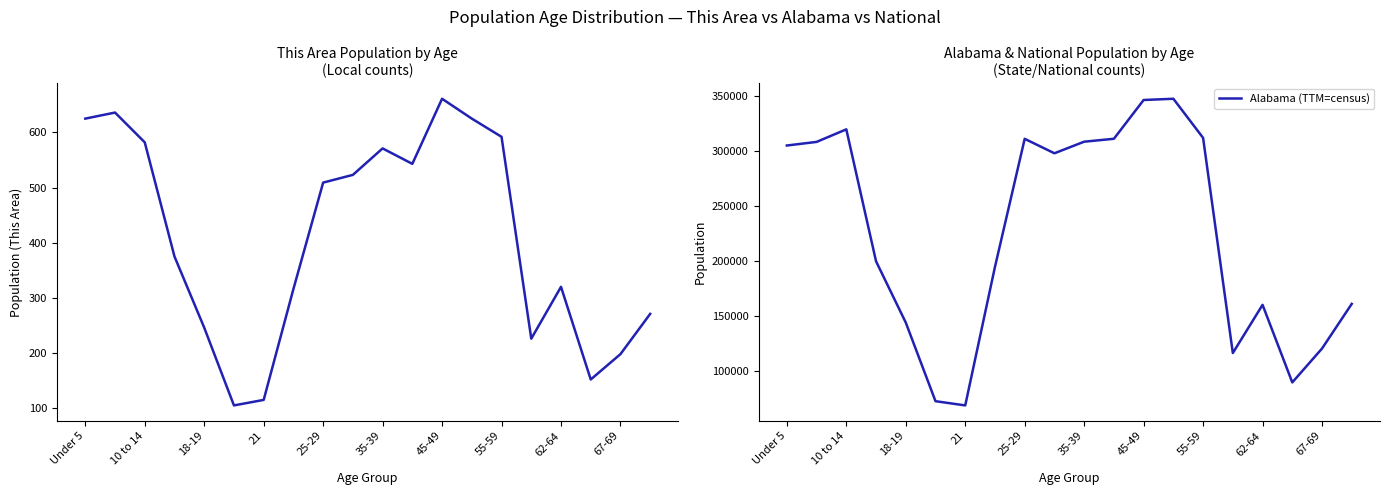

What is the maximum value for Alabama (TTM=census)?

347485